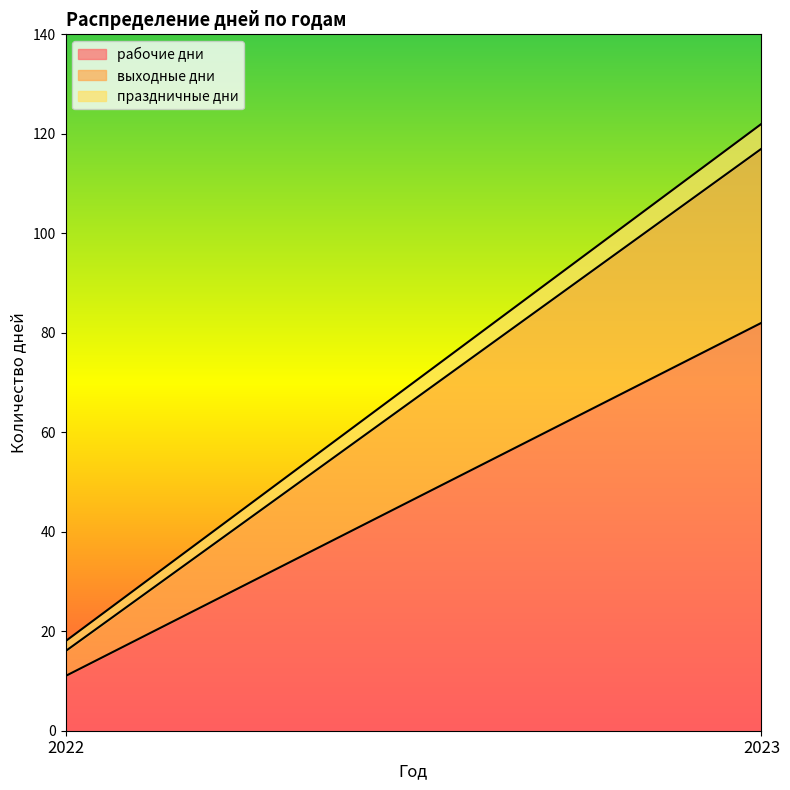

Count the выходные дни values in the range 5 to 35.

2